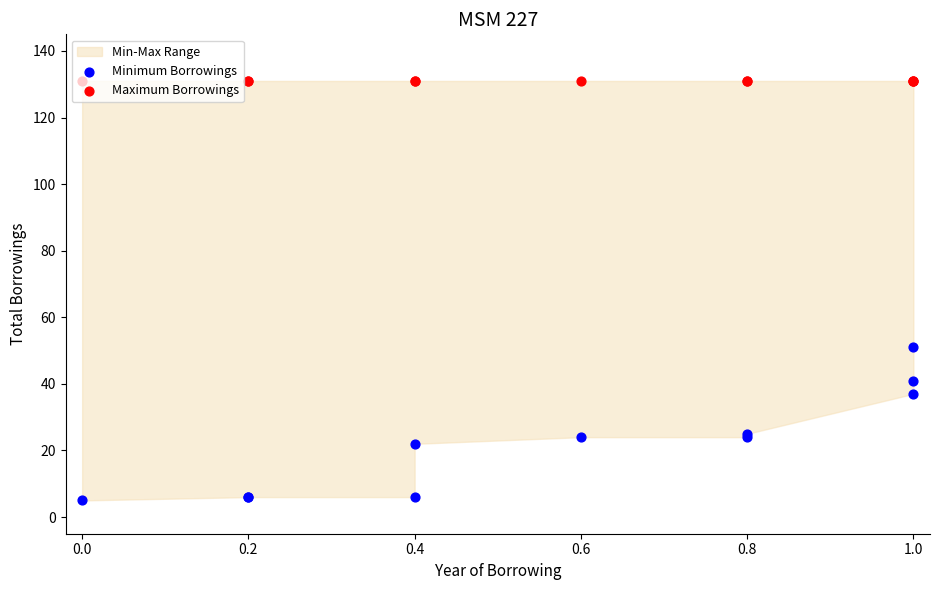

Which series has the largest total across all categories?

Maximum Borrowings